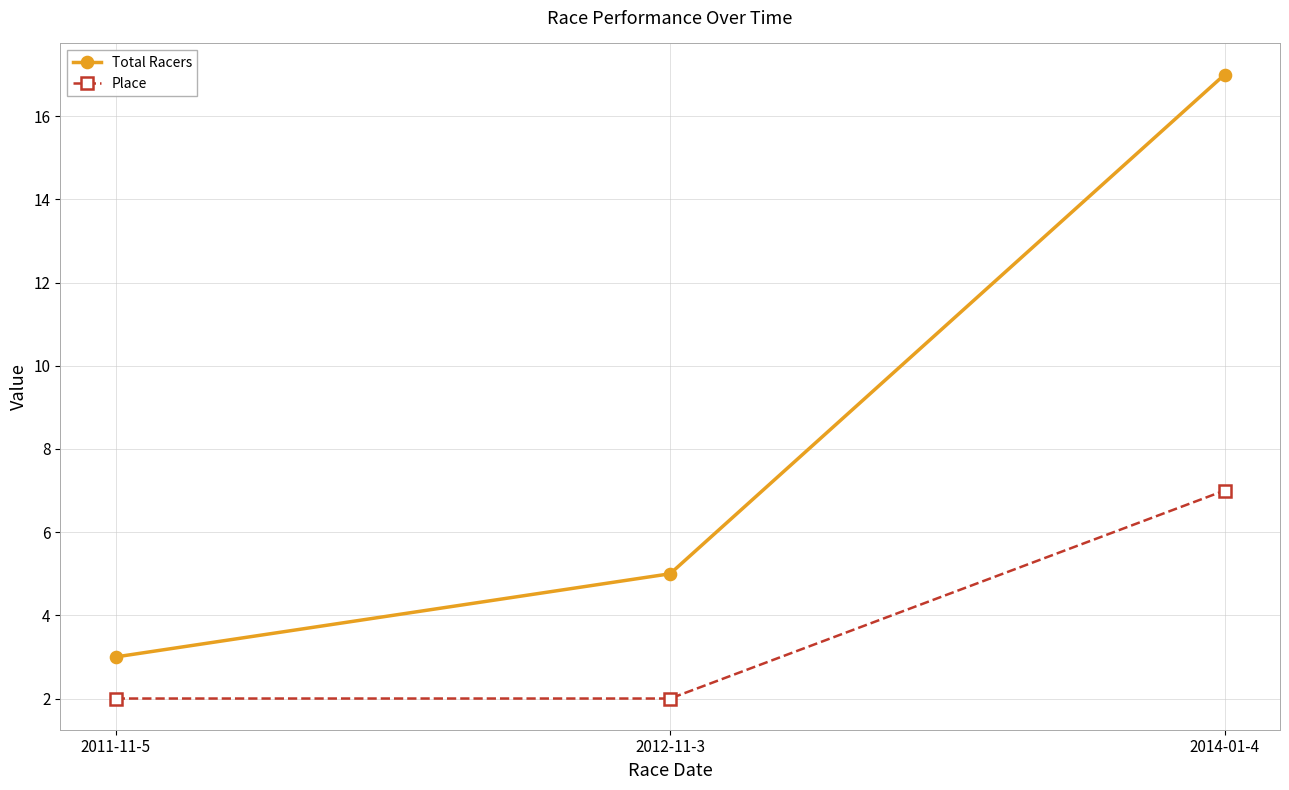

What is the greatest value displayed?

17